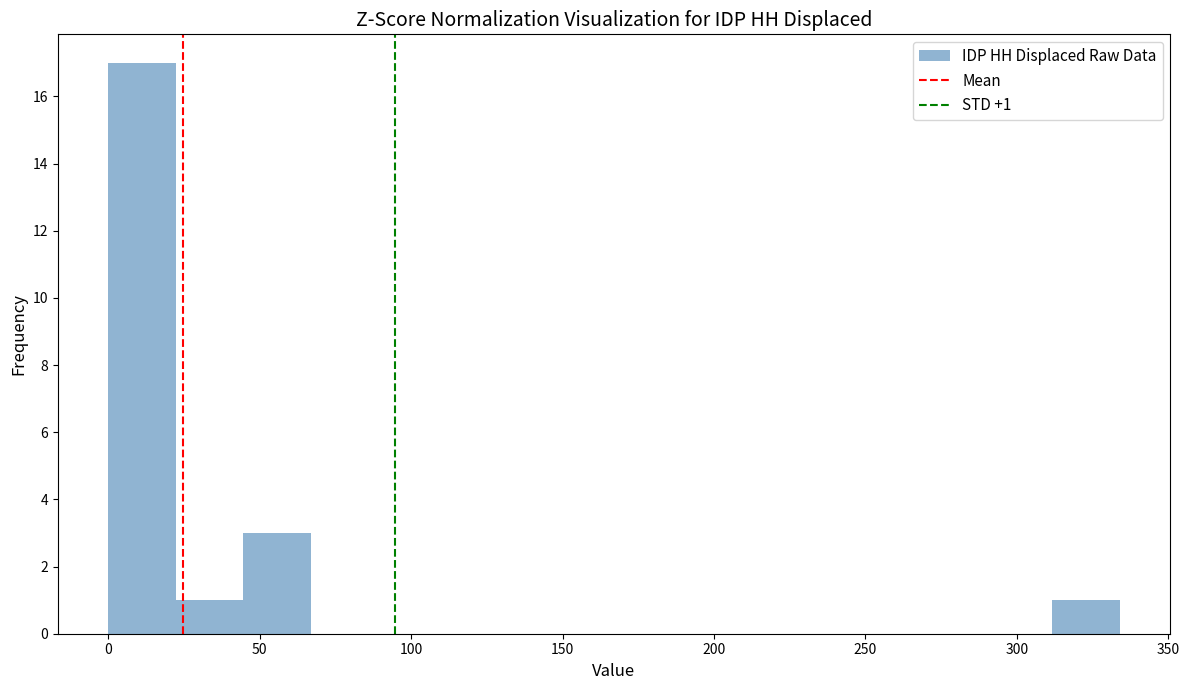

Which range on the x-axis has the tallest bar?

0 to 20